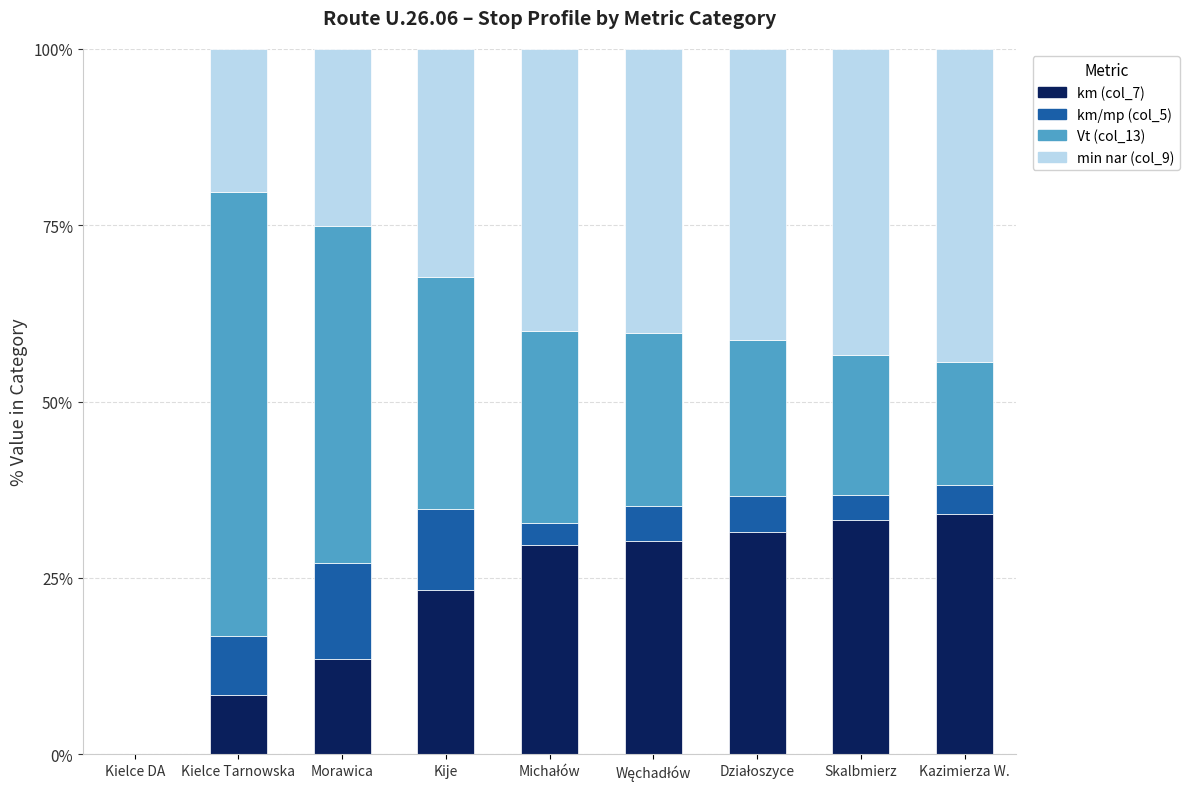

What is the sum of the km (col_7) values at Skalbmierz and Kije?

56.5